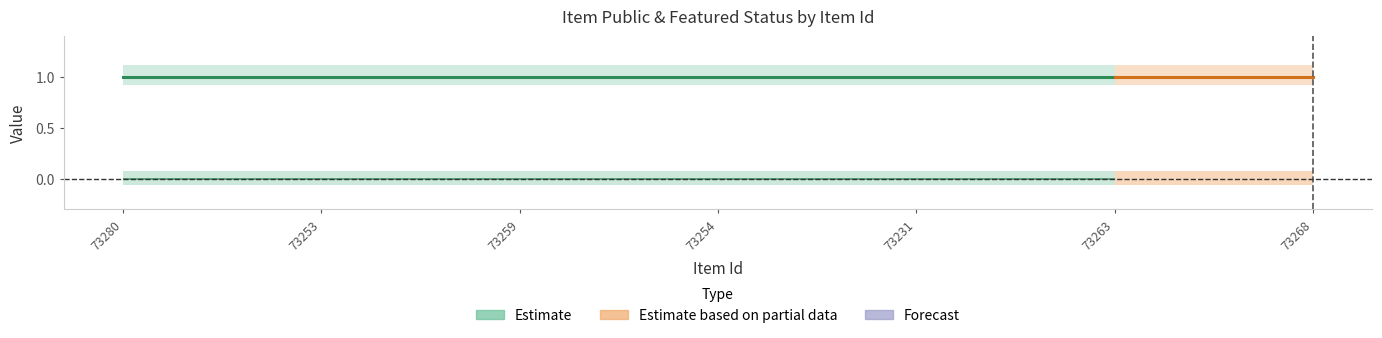

What is the total value across all series at 73254?

1